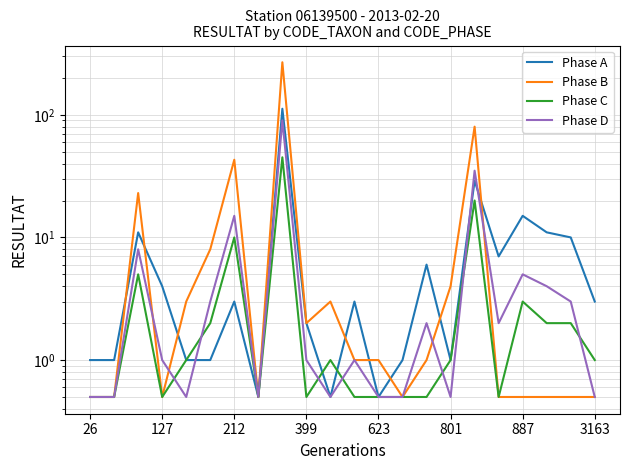

What is the sum of all Phase B values?

442.0